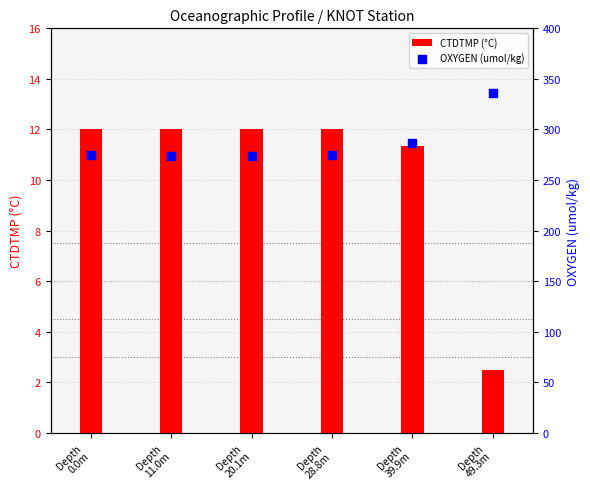

What are all the series names shown in the legend?

CTDTMP (°C), OXYGEN (umol/kg)